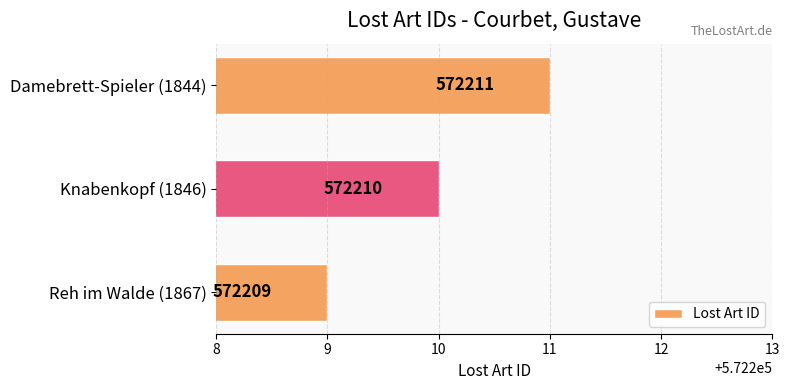

Which label corresponds to the largest value in the chart?

Damebrett-Spieler (1844)